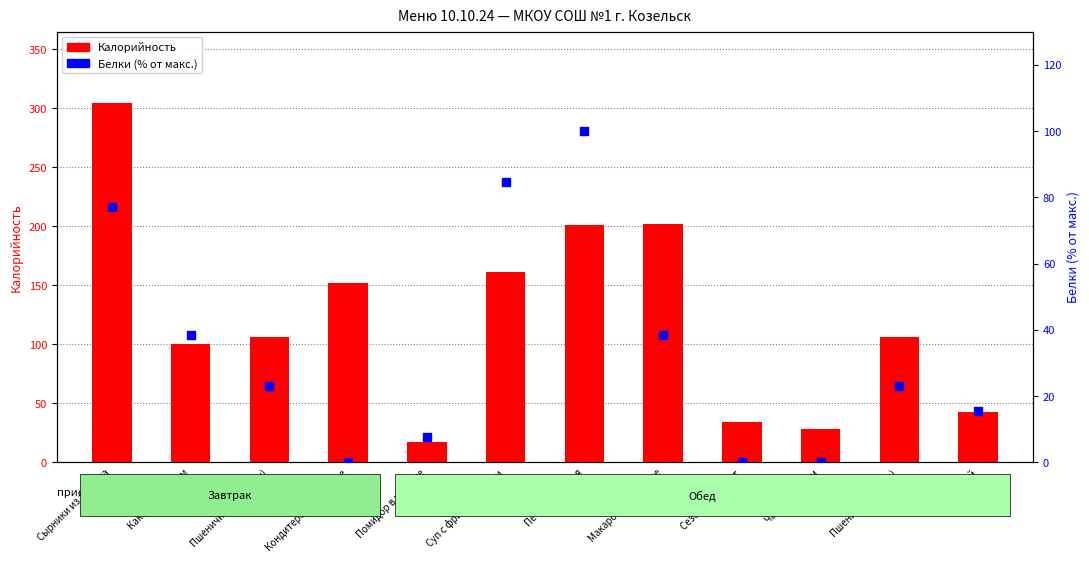

What is the total value across all series at Суп с фрикадельками?

245.6